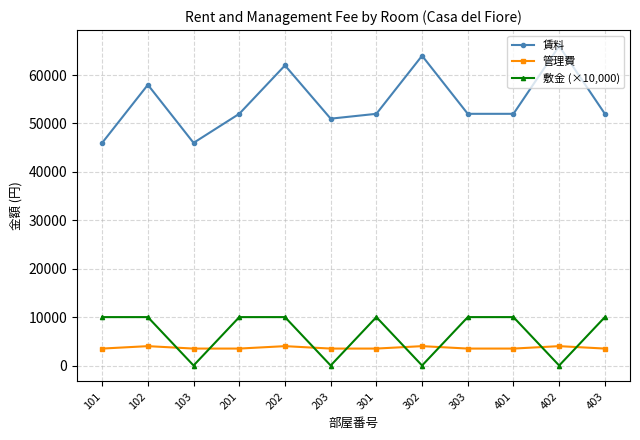

Does the chart display data point markers on the line(s)?

Yes